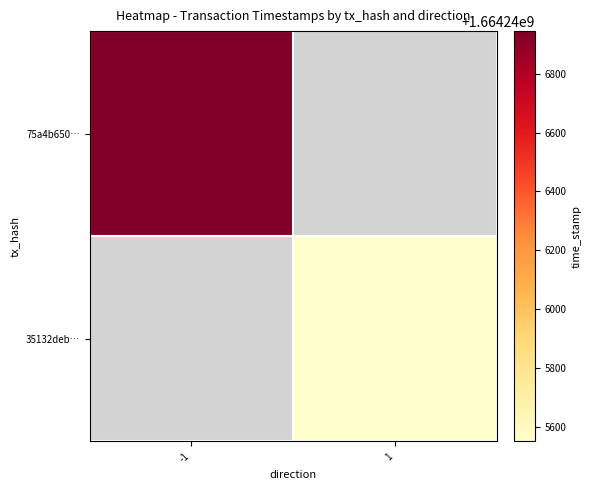

Reading right to left, extract all data points from this chart.

75a4b650…: 1=0	-1=1664246944
35132deb…: 1=1664245551	-1=0